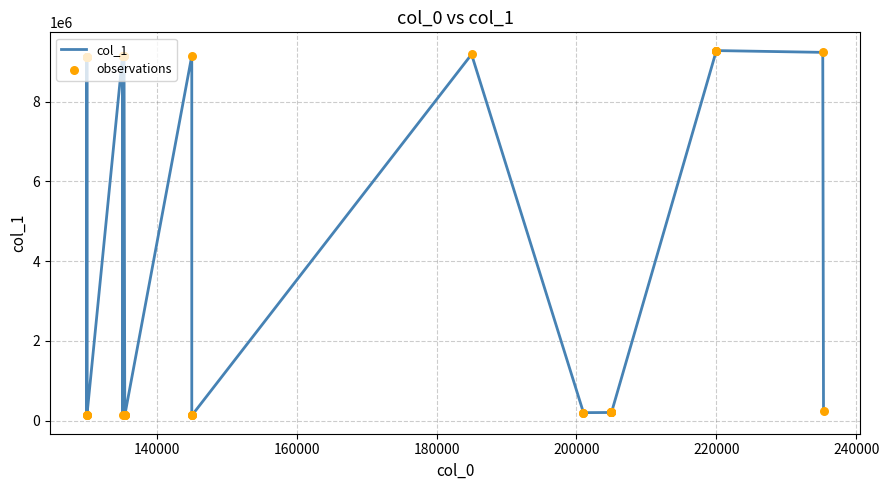

What is the greatest value displayed?

9280001